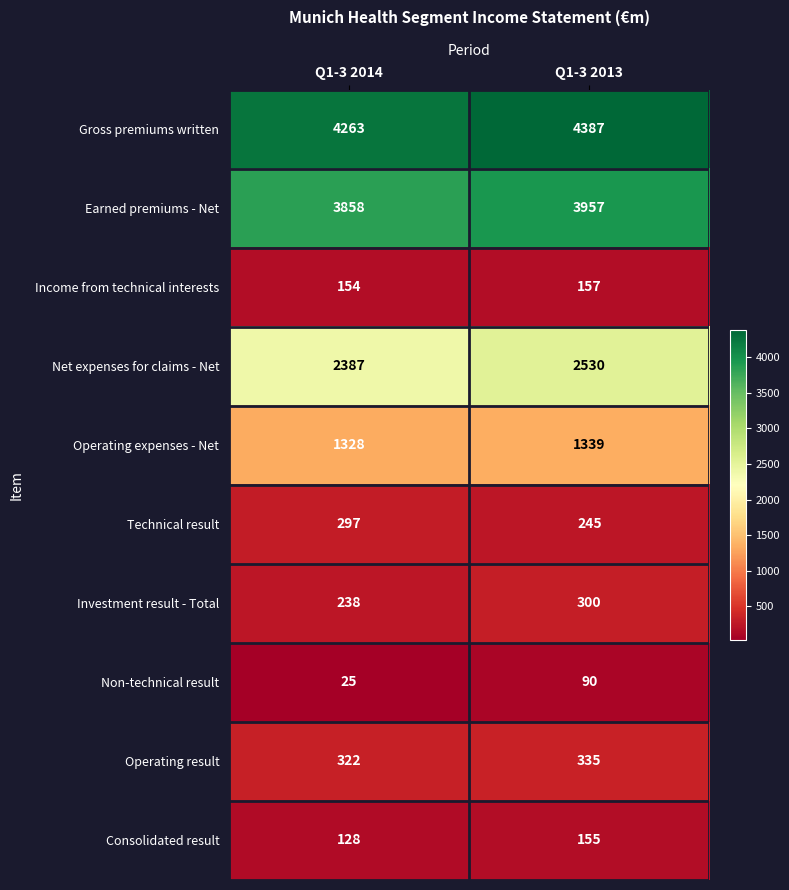

Reading right to left, transcribe all the data shown in this chart.

Gross premiums written: 4387	4263
Earned premiums - Net: 3957	3858
Income from technical interests: 157	154
Net expenses for claims - Net: 2530	2387
Operating expenses - Net: 1339	1328
Technical result: 245	297
Investment result - Total: 300	238
Non-technical result: 90	25
Operating result: 335	322
Consolidated result: 155	128